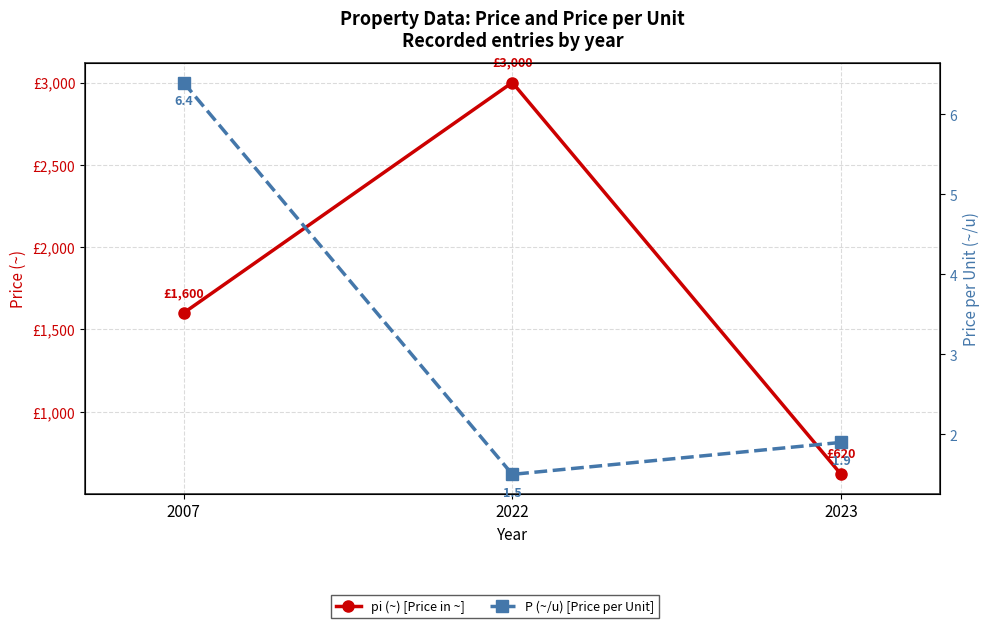

At which category is the sum across all series the highest?

2022